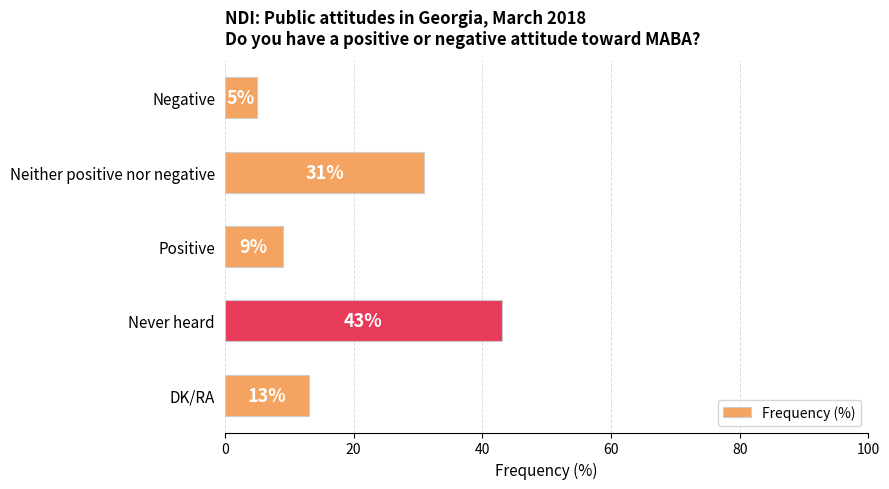

What is the change in value from Negative to DK/RA?

+8